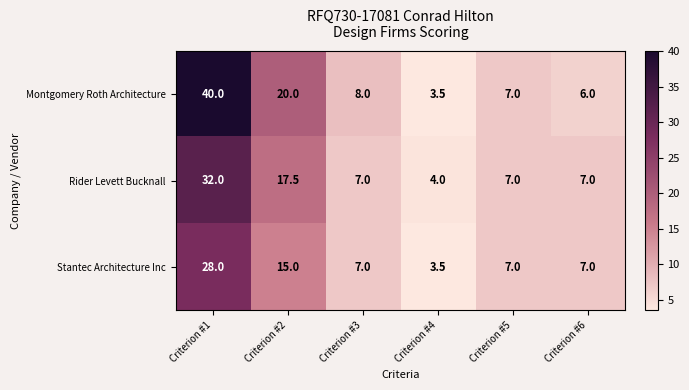

Rank the series by their maximum value, from lowest to highest.

Stantec Architecture Inc, Rider Levett Bucknall, Montgomery Roth Architecture